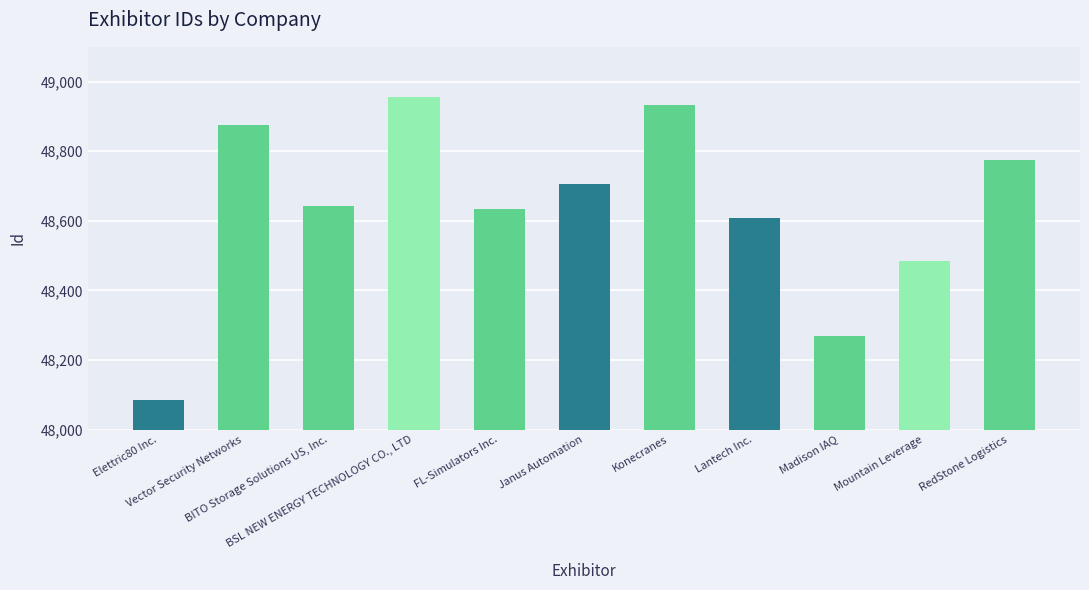

Does the chart contain any negative values?

No